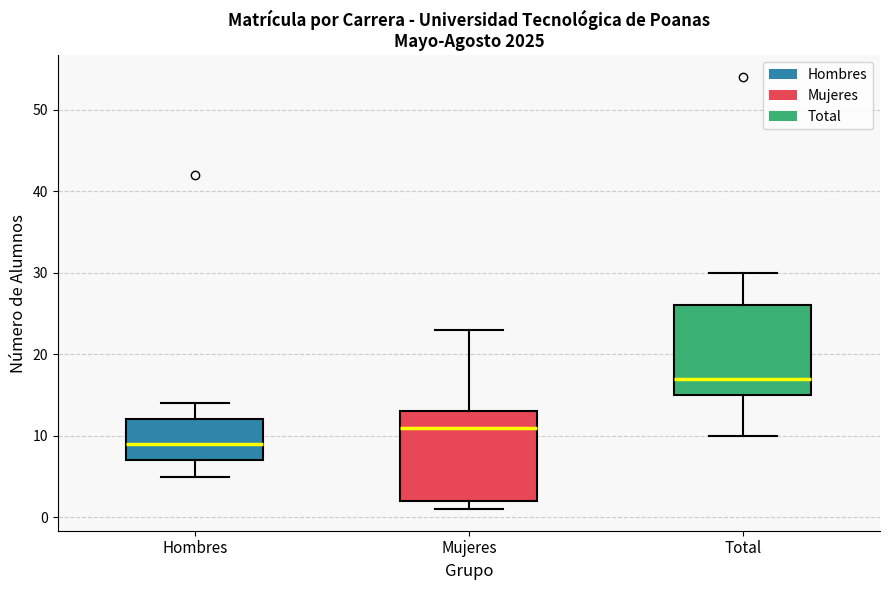

Reading left to right, transcribe this box plot: for each box, give where its median line is, the range the box spans, and where its two whiskers end, as read against the y-axis. The values are not printed on the chart, so give them approximately, as read against the axis.

Hombres: median 9, box 7 to 12, whiskers 5 to 14
Mujeres: median 11, box 2 to 13, whiskers 1 to 23
Total: median 17, box 15 to 26, whiskers 10 to 30